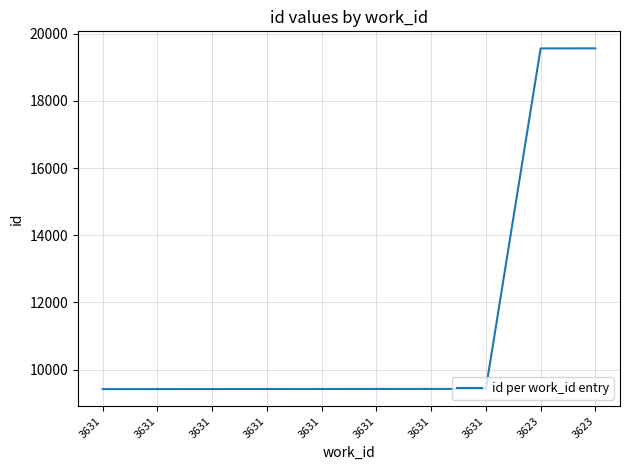

The chart shows a value of 14110 at 3631. True or false?

False